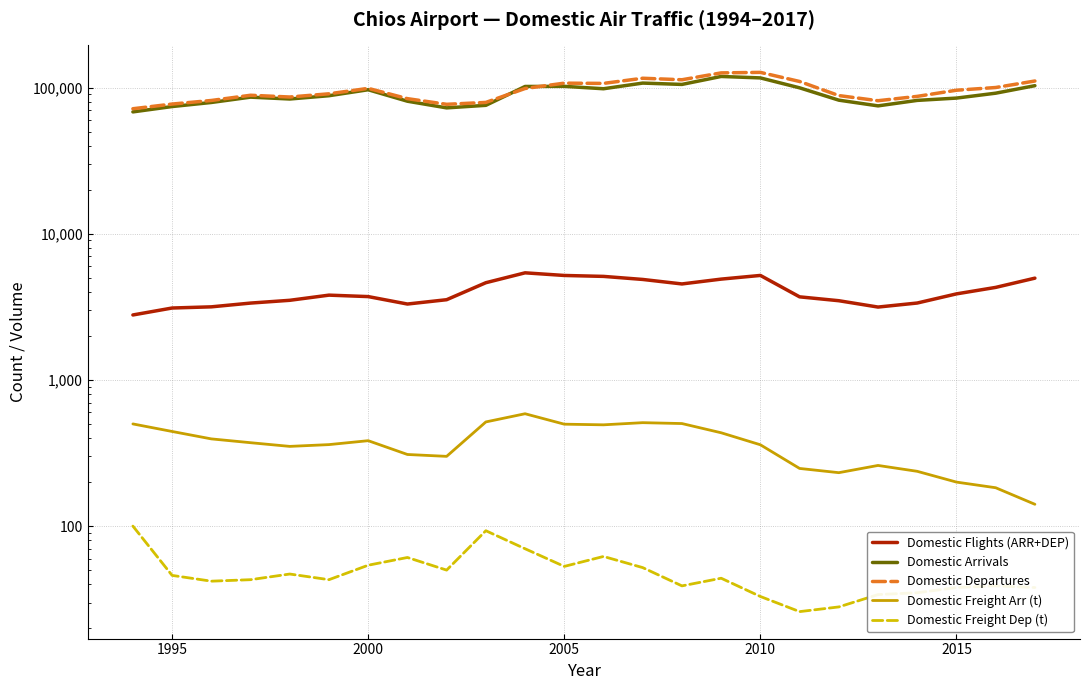

What is the total value across all series at 2015?

184734